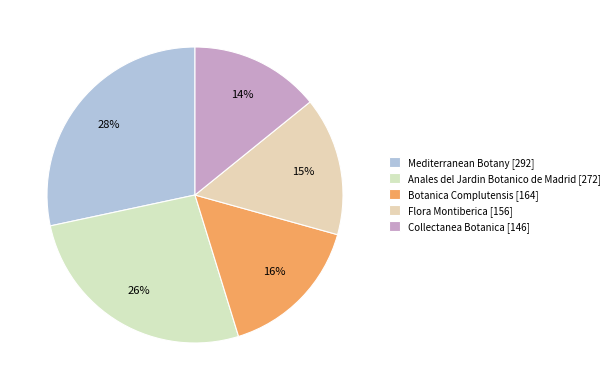

Do Anales del Jardin Botanico de Madrid and Botanica Complutensis together represent more than half of the pie?

No